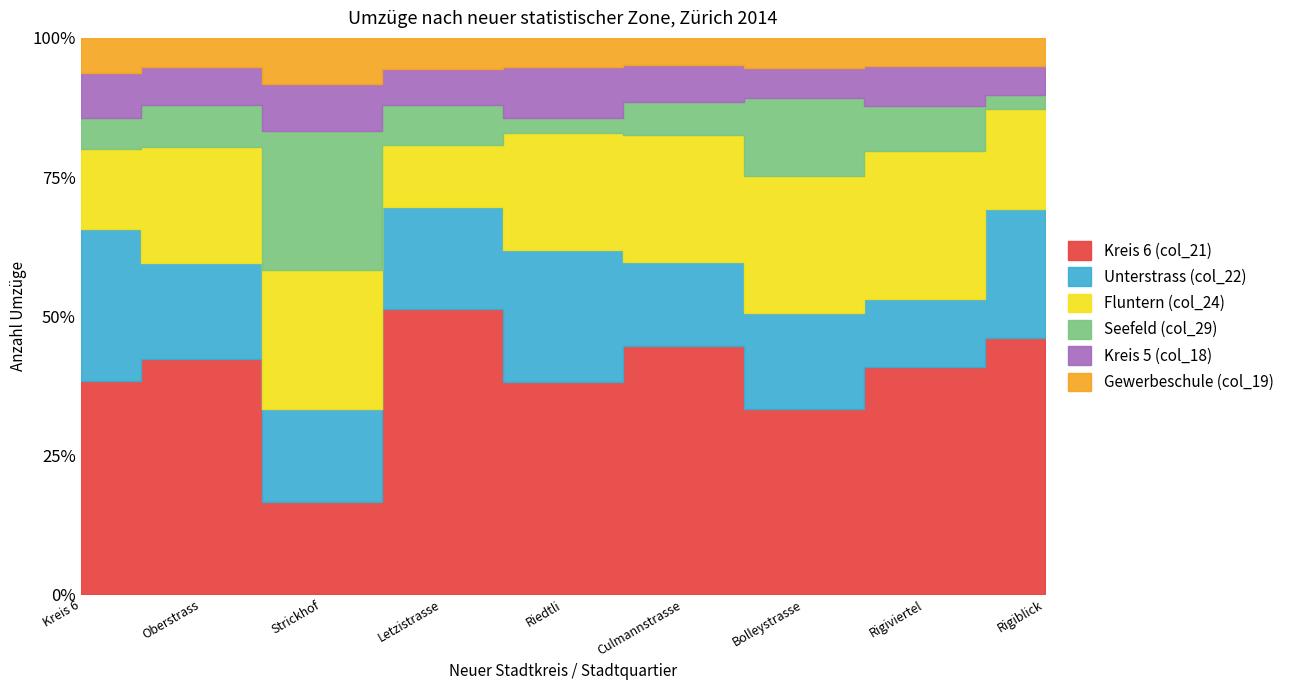

Reading left to right, extract all data points from this chart.

Kreis 6 (col_21): Kreis 6=789	Oberstrass=258	Strickhof=2	Letzistrasse=64	Riedtli=29	Culmannstrasse=74	Bolleystrasse=31	Rigiviertel=40	Rigiblick=18
Unterstrass (col_22): Kreis 6=562	Oberstrass=105	Strickhof=2	Letzistrasse=23	Riedtli=18	Culmannstrasse=25	Bolleystrasse=16	Rigiviertel=12	Rigiblick=9
Fluntern (col_24): Kreis 6=295	Oberstrass=127	Strickhof=3	Letzistrasse=14	Riedtli=16	Culmannstrasse=38	Bolleystrasse=23	Rigiviertel=26	Rigiblick=7
Seefeld (col_29): Kreis 6=114	Oberstrass=46	Strickhof=3	Letzistrasse=9	Riedtli=2	Culmannstrasse=10	Bolleystrasse=13	Rigiviertel=8	Rigiblick=1
Kreis 5 (col_18): Kreis 6=167	Oberstrass=41	Strickhof=1	Letzistrasse=8	Riedtli=7	Culmannstrasse=11	Bolleystrasse=5	Rigiviertel=7	Rigiblick=2
Gewerbeschule (col_19): Kreis 6=130	Oberstrass=32	Strickhof=1	Letzistrasse=7	Riedtli=4	Culmannstrasse=8	Bolleystrasse=5	Rigiviertel=5	Rigiblick=2